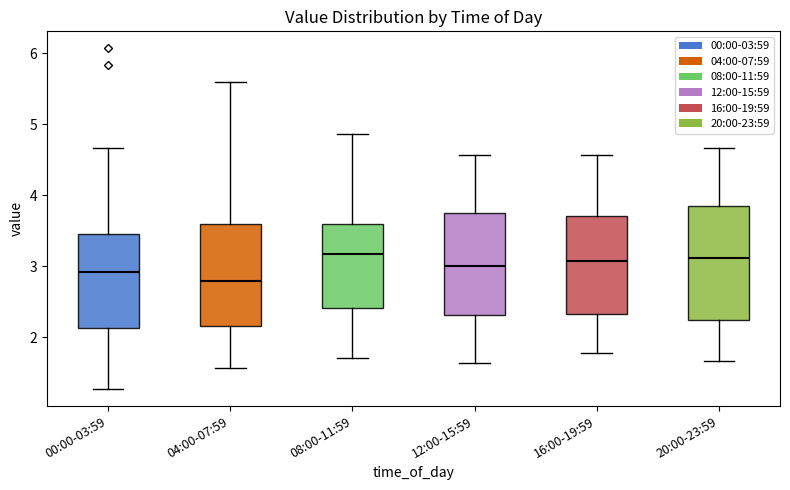

Where does the lower whisker of the box for 20:00-23:59 end on the y-axis? The values are not printed on the chart, so give them approximately, as read against the axis.

1.7